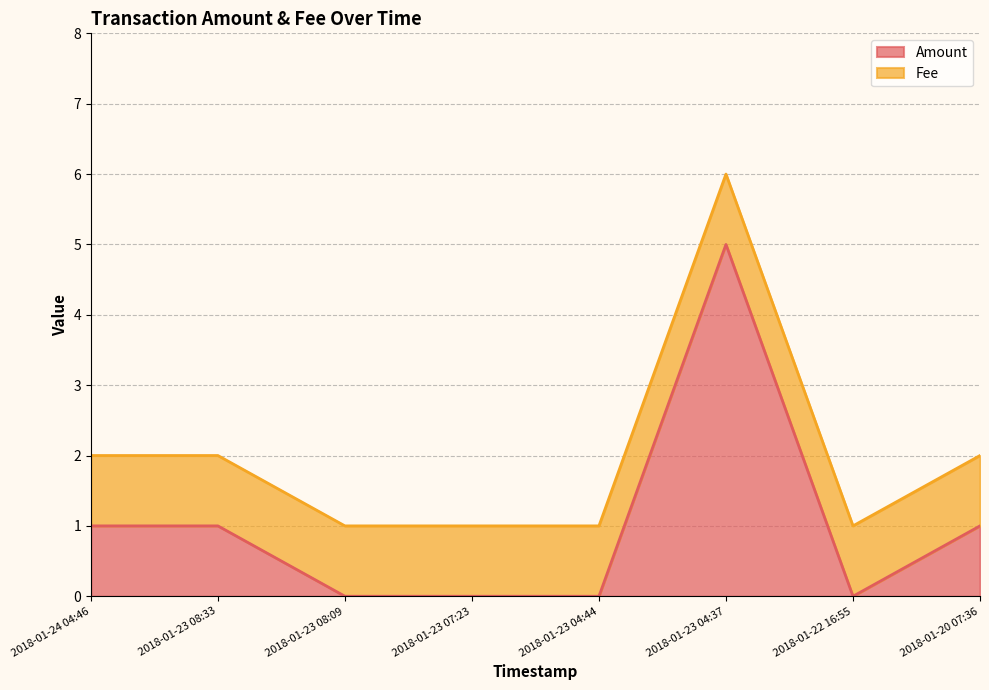

Rank the categories by value from highest to lowest.

2018-01-23 04:37, 2018-01-24 04:46, 2018-01-23 08:33, 2018-01-20 07:36, 2018-01-23 08:09, 2018-01-23 07:23, 2018-01-23 04:44, 2018-01-22 16:55